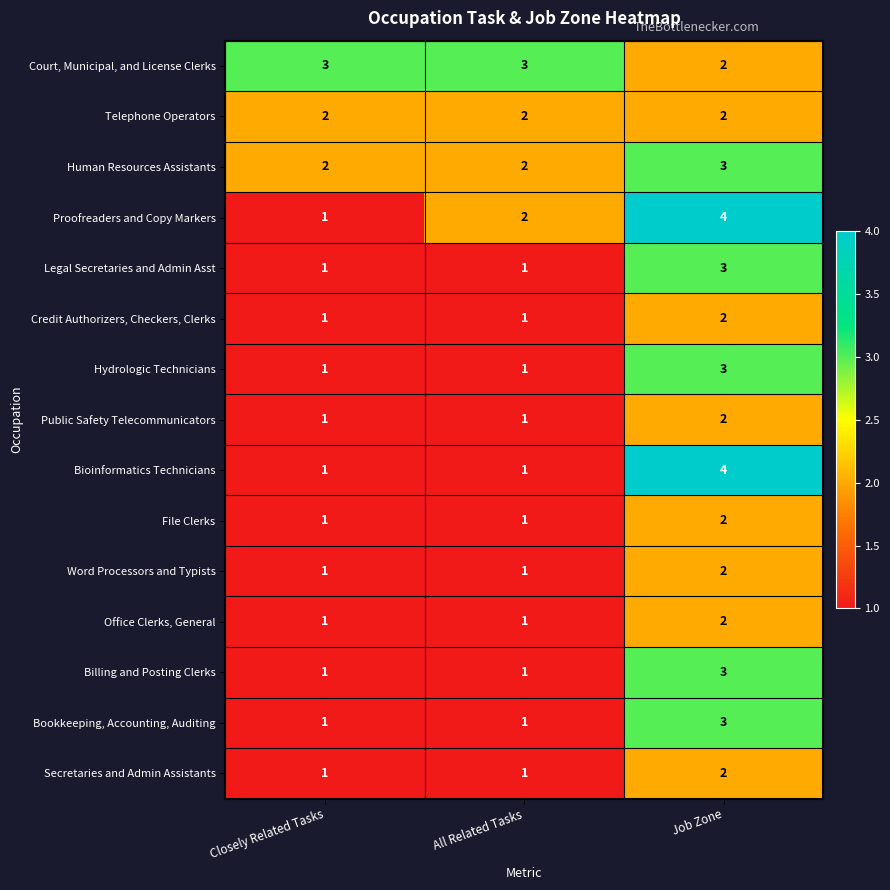

The value of Secretaries and Admin Assistants at Job Zone is 1. True or false?

False